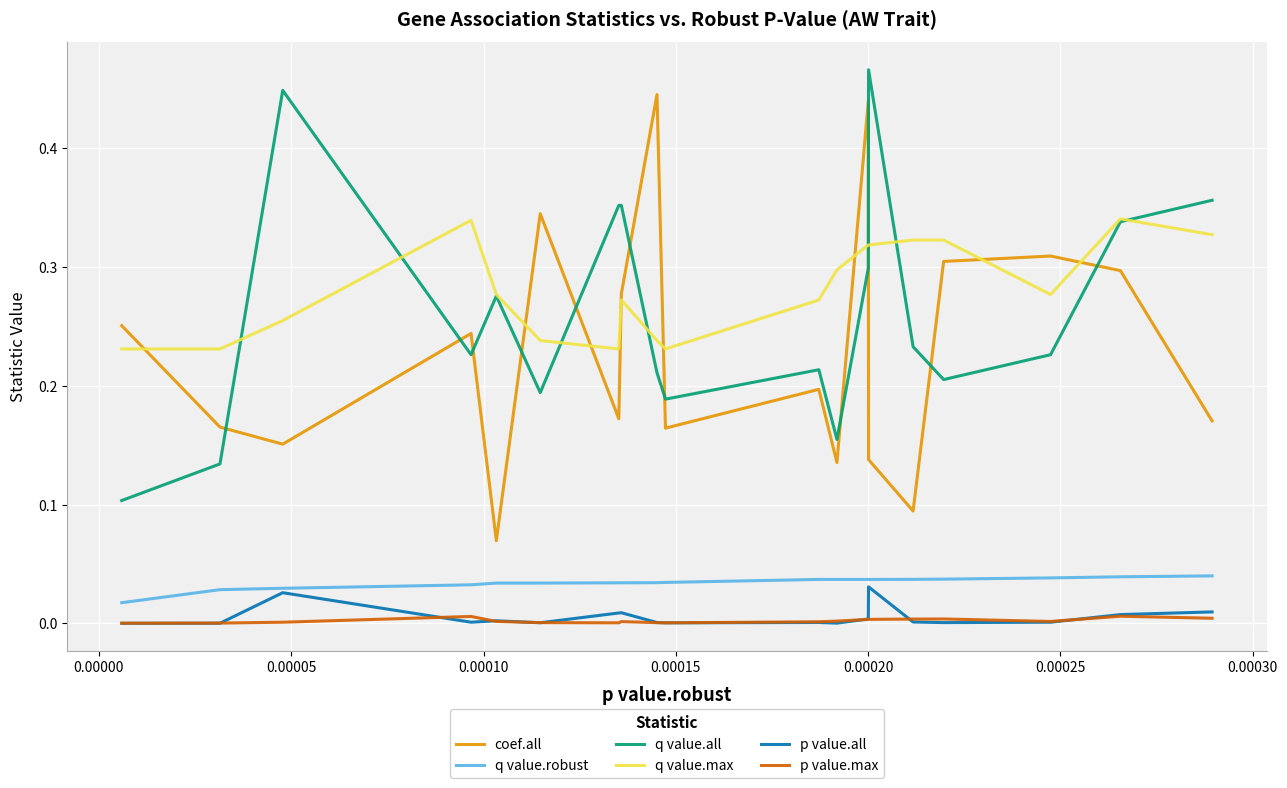

True or false: p value.max and q value.max intersect in this chart.

False